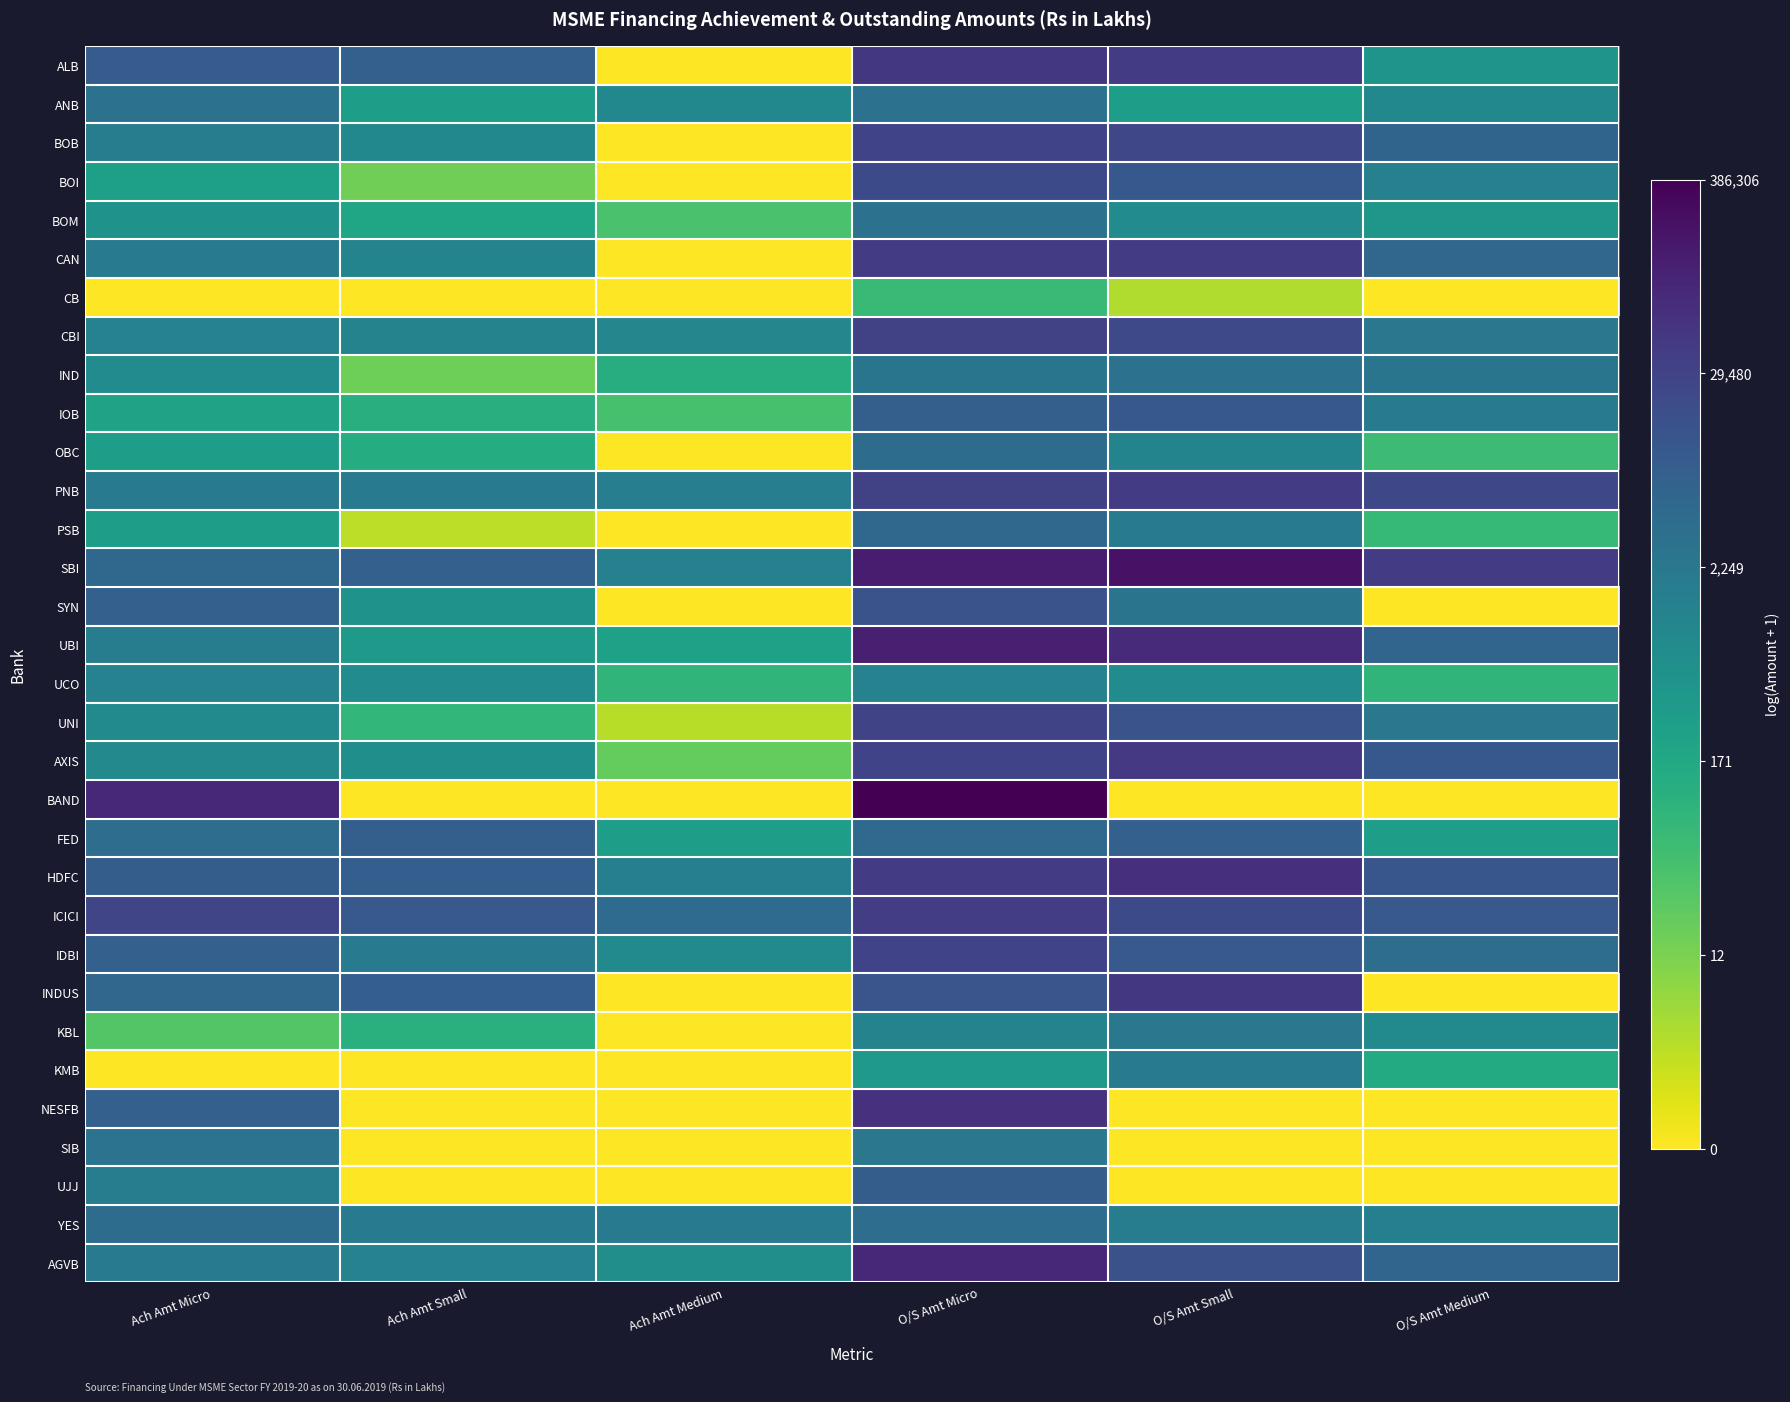

Reading left to right, what are all the values shown in this chart?

ALB: Ach Amt Micro=9.1	Ach Amt Small=8.9	Ach Amt Medium=0.0	O/S Amt Micro=10.8	O/S Amt Small=10.6	O/S Amt Medium=6.2
ANB: Ach Amt Micro=8.0	Ach Amt Small=5.7	Ach Amt Medium=6.9	O/S Amt Micro=8.0	O/S Amt Small=5.7	O/S Amt Medium=6.9
BOB: Ach Amt Micro=7.4	Ach Amt Small=6.8	Ach Amt Medium=0.0	O/S Amt Micro=10.3	O/S Amt Small=10.1	O/S Amt Medium=8.7
BOI: Ach Amt Micro=5.6	Ach Amt Small=2.8	Ach Amt Medium=0.0	O/S Amt Micro=10.0	O/S Amt Small=9.3	O/S Amt Medium=7.3
BOM: Ach Amt Micro=6.3	Ach Amt Small=5.2	Ach Amt Medium=3.7	O/S Amt Micro=8.0	O/S Amt Small=6.7	O/S Amt Medium=6.0
CAN: Ach Amt Micro=7.6	Ach Amt Small=7.0	Ach Amt Medium=0.0	O/S Amt Micro=10.6	O/S Amt Small=10.6	O/S Amt Medium=8.6
CB: Ach Amt Micro=0.0	Ach Amt Small=0.0	Ach Amt Medium=0.0	O/S Amt Micro=4.1	O/S Amt Small=1.5	O/S Amt Medium=0.0
CBI: Ach Amt Micro=7.2	Ach Amt Small=7.1	Ach Amt Medium=6.9	O/S Amt Micro=10.4	O/S Amt Small=10.0	O/S Amt Medium=7.7
IND: Ach Amt Micro=6.7	Ach Amt Small=2.9	Ach Amt Medium=4.9	O/S Amt Micro=7.9	O/S Amt Small=8.0	O/S Amt Medium=7.9
IOB: Ach Amt Micro=5.5	Ach Amt Small=4.7	Ach Amt Medium=3.7	O/S Amt Micro=9.0	O/S Amt Small=9.3	O/S Amt Medium=7.5
OBC: Ach Amt Micro=5.7	Ach Amt Small=4.9	Ach Amt Medium=0.0	O/S Amt Micro=8.3	O/S Amt Small=7.0	O/S Amt Medium=4.0
PNB: Ach Amt Micro=7.6	Ach Amt Small=7.6	Ach Amt Medium=7.3	O/S Amt Micro=10.4	O/S Amt Small=10.7	O/S Amt Medium=10.1
PSB: Ach Amt Micro=5.7	Ach Amt Small=1.3	Ach Amt Medium=0.0	O/S Amt Micro=8.5	O/S Amt Small=7.6	O/S Amt Medium=4.2
SBI: Ach Amt Micro=8.6	Ach Amt Small=8.9	Ach Amt Medium=7.3	O/S Amt Micro=11.9	O/S Amt Small=12.2	O/S Amt Medium=10.6
SYN: Ach Amt Micro=8.9	Ach Amt Small=6.3	Ach Amt Medium=0.0	O/S Amt Micro=9.5	O/S Amt Small=7.9	O/S Amt Medium=0.0
UBI: Ach Amt Micro=7.4	Ach Amt Small=6.0	Ach Amt Medium=5.5	O/S Amt Micro=11.7	O/S Amt Small=11.3	O/S Amt Medium=8.7
UCO: Ach Amt Micro=7.2	Ach Amt Small=6.6	Ach Amt Medium=4.4	O/S Amt Micro=7.2	O/S Amt Small=6.6	O/S Amt Medium=4.4
UNI: Ach Amt Micro=6.8	Ach Amt Small=4.4	Ach Amt Medium=1.4	O/S Amt Micro=10.2	O/S Amt Small=9.6	O/S Amt Medium=7.7
AXIS: Ach Amt Micro=6.8	Ach Amt Small=6.5	Ach Amt Medium=3.0	O/S Amt Micro=10.3	O/S Amt Small=10.7	O/S Amt Medium=9.3
BAND: Ach Amt Micro=11.4	Ach Amt Small=0.0	Ach Amt Medium=0.0	O/S Amt Micro=12.9	O/S Amt Small=0.0	O/S Amt Medium=0.0
FED: Ach Amt Micro=8.3	Ach Amt Small=9.0	Ach Amt Medium=5.7	O/S Amt Micro=8.5	O/S Amt Small=8.9	O/S Amt Medium=5.7
HDFC: Ach Amt Micro=9.1	Ach Amt Small=9.0	Ach Amt Medium=7.3	O/S Amt Micro=10.6	O/S Amt Small=11.1	O/S Amt Medium=9.4
ICICI: Ach Amt Micro=10.2	Ach Amt Small=9.3	Ach Amt Medium=8.4	O/S Amt Micro=10.5	O/S Amt Small=10.0	O/S Amt Medium=9.3
IDBI: Ach Amt Micro=8.9	Ach Amt Small=7.5	Ach Amt Medium=6.7	O/S Amt Micro=10.3	O/S Amt Small=9.3	O/S Amt Medium=8.3
INDUS: Ach Amt Micro=8.6	Ach Amt Small=9.0	Ach Amt Medium=0.0	O/S Amt Micro=9.5	O/S Amt Small=10.8	O/S Amt Medium=0.0
KBL: Ach Amt Micro=3.4	Ach Amt Small=4.7	Ach Amt Medium=0.0	O/S Amt Micro=7.1	O/S Amt Small=7.7	O/S Amt Medium=6.8
KMB: Ach Amt Micro=0.0	Ach Amt Small=0.0	Ach Amt Medium=0.0	O/S Amt Micro=5.9	O/S Amt Small=7.5	O/S Amt Medium=5.0
NESFB: Ach Amt Micro=8.9	Ach Amt Small=0.0	Ach Amt Medium=0.0	O/S Amt Micro=11.1	O/S Amt Small=0.0	O/S Amt Medium=0.0
SIB: Ach Amt Micro=8.0	Ach Amt Small=0.0	Ach Amt Medium=0.0	O/S Amt Micro=7.8	O/S Amt Small=0.0	O/S Amt Medium=0.0
UJJ: Ach Amt Micro=7.4	Ach Amt Small=0.0	Ach Amt Medium=0.0	O/S Amt Micro=9.1	O/S Amt Small=0.0	O/S Amt Medium=0.0
YES: Ach Amt Micro=8.3	Ach Amt Small=7.6	Ach Amt Medium=7.6	O/S Amt Micro=8.3	O/S Amt Small=7.5	O/S Amt Medium=7.3
AGVB: Ach Amt Micro=7.6	Ach Amt Small=7.1	Ach Amt Medium=6.5	O/S Amt Micro=11.4	O/S Amt Small=9.7	O/S Amt Medium=8.7